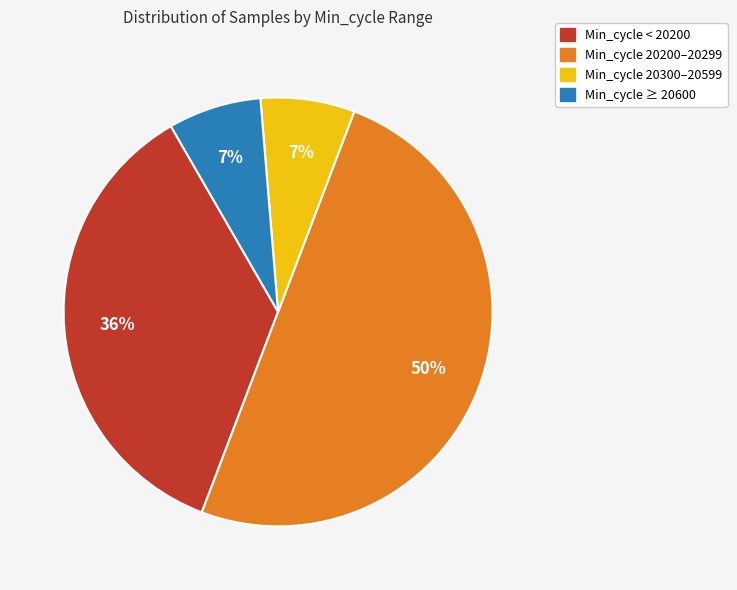

To the nearest percent, what is the difference between the largest and smallest slice percentages?

43%